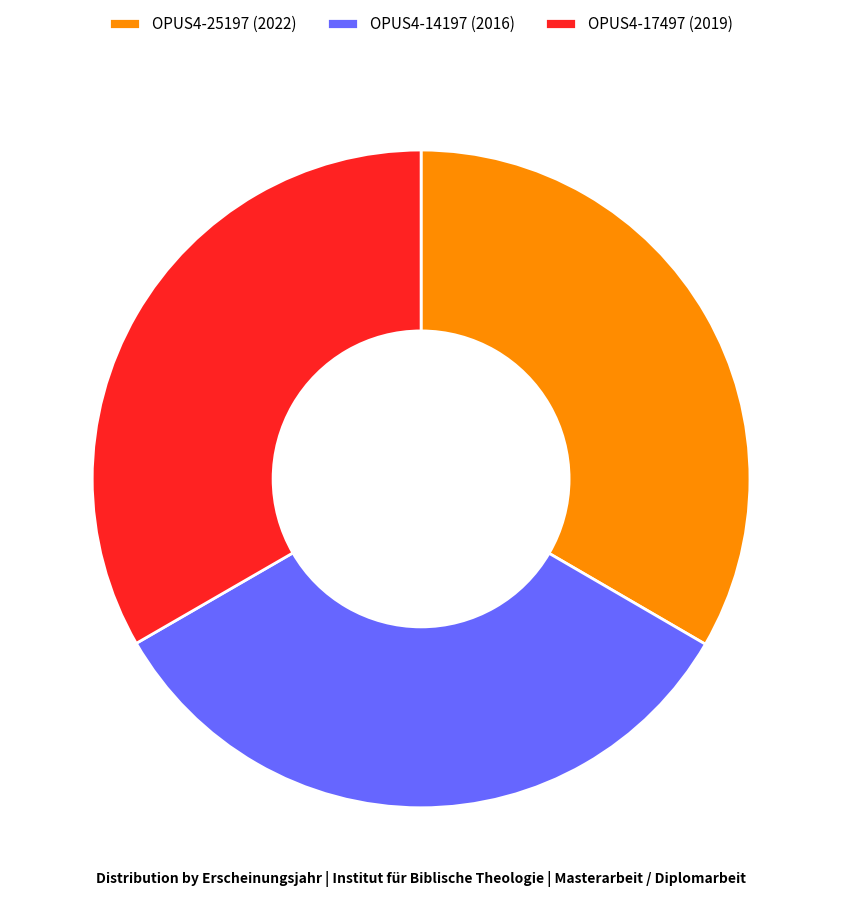

Is it true that OPUS4-17497 is 33% of the pie?

True